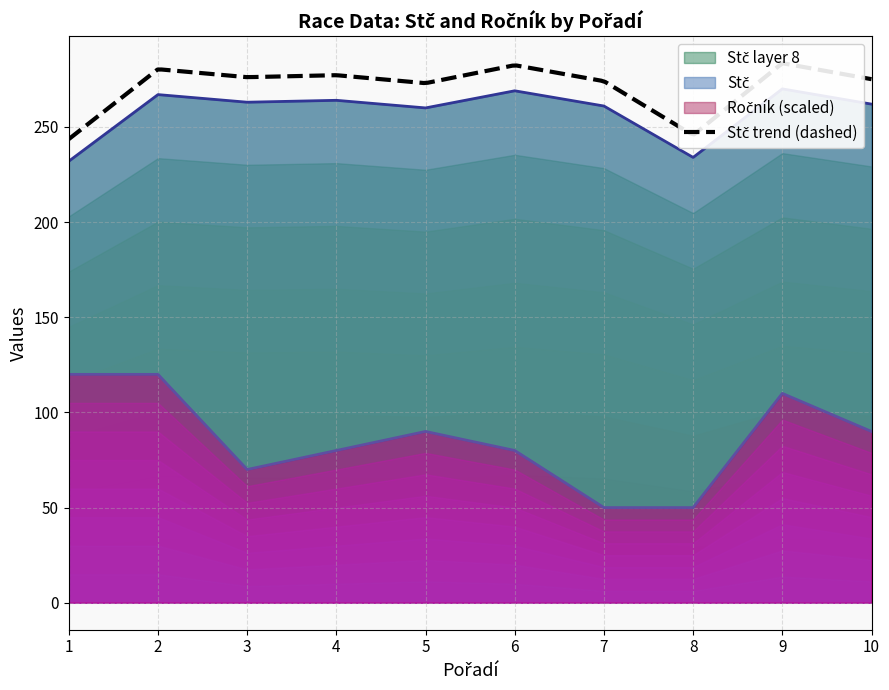

Which label corresponds to the largest value in the chart?

9